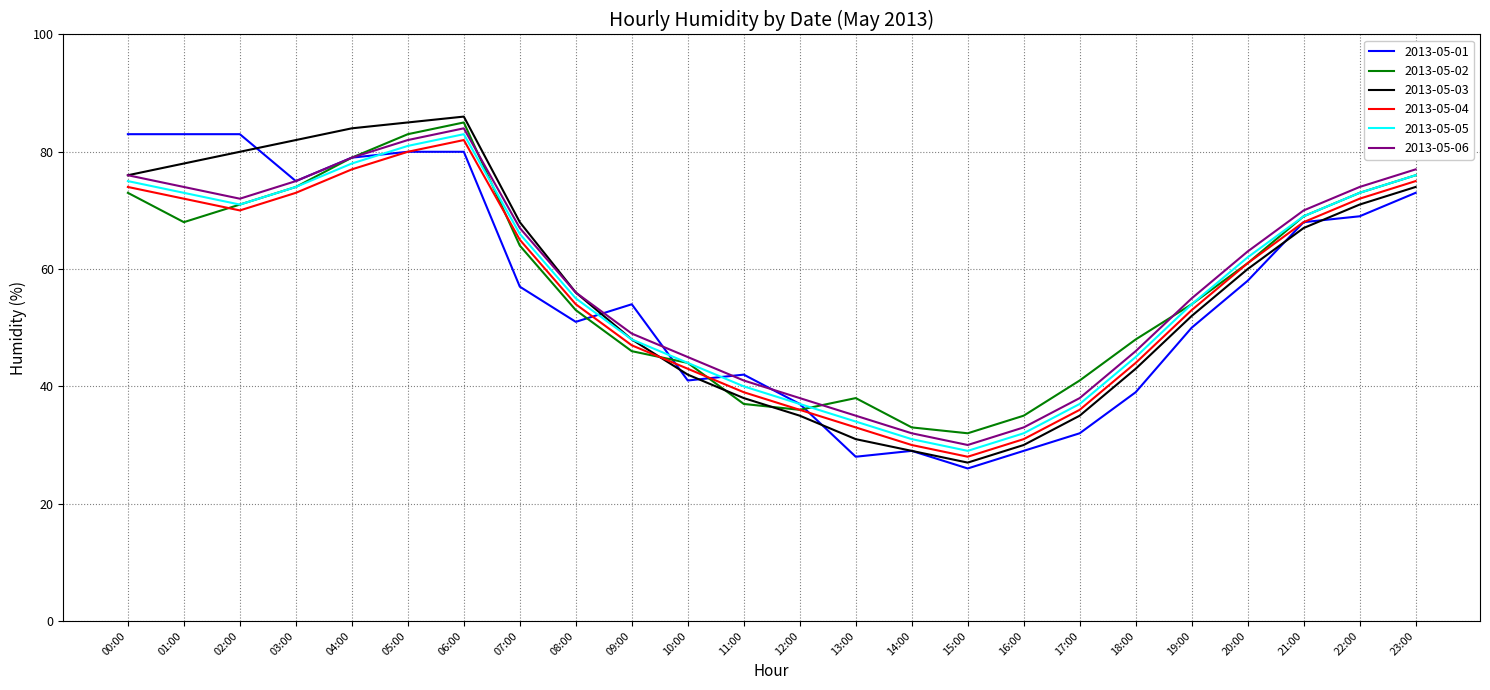

What is the sum of all 2013-05-01 values?

1346